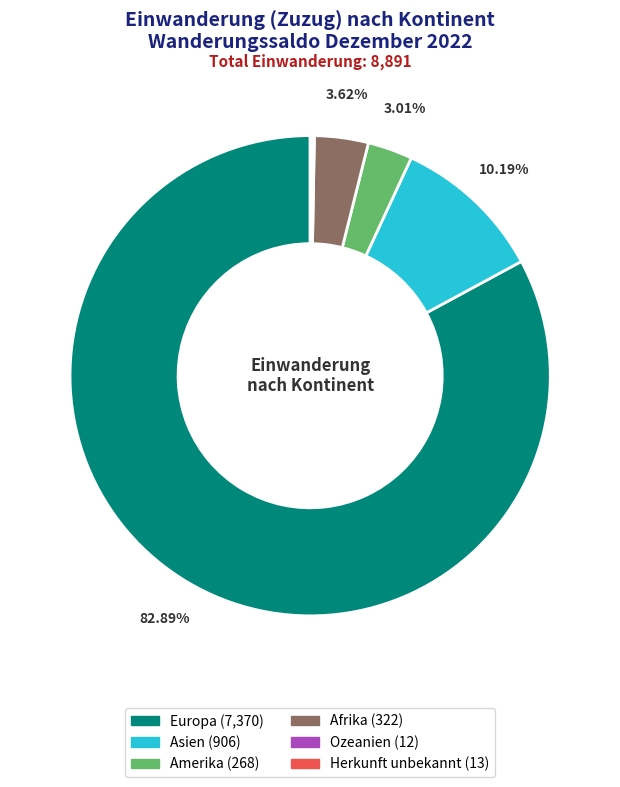

Does Europa represent more than half of the total?

Yes